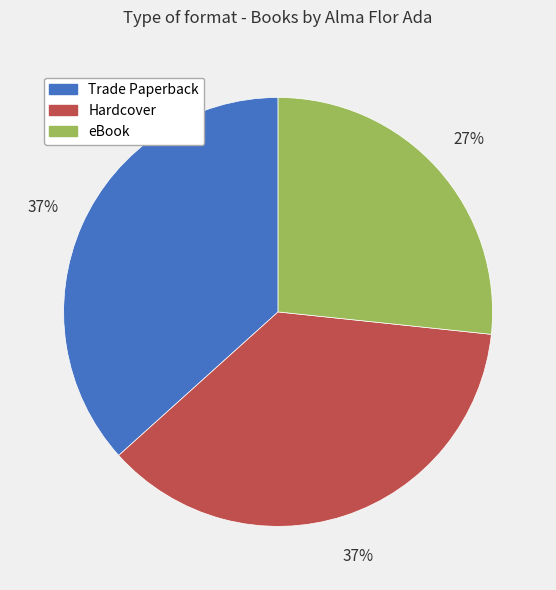

Is eBook the majority of the pie?

No